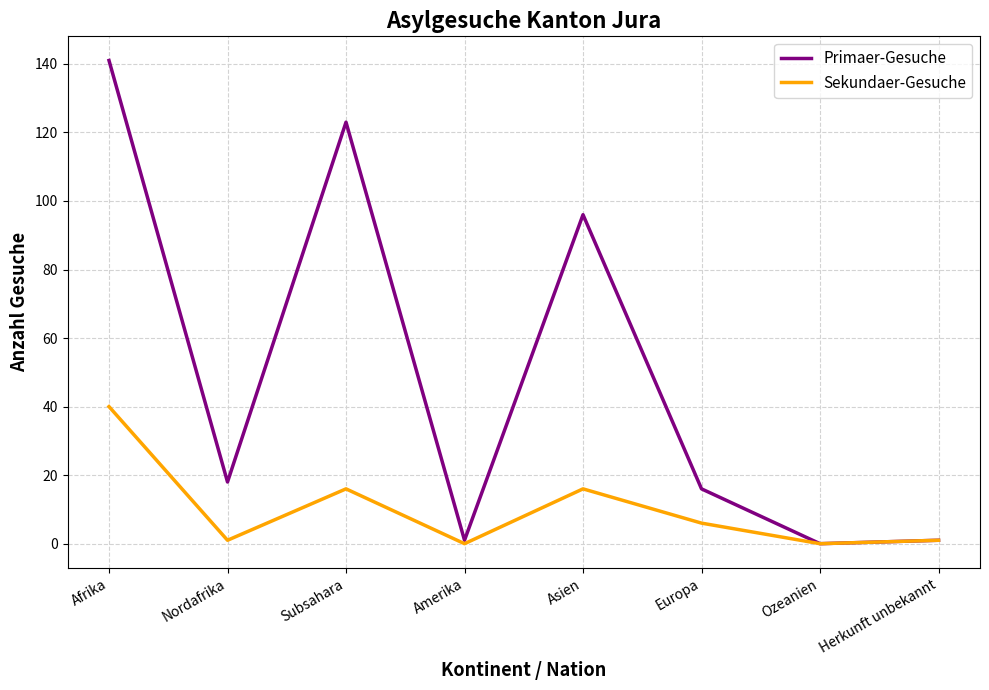

What is the maximum value for Sekundaer-Gesuche?

40